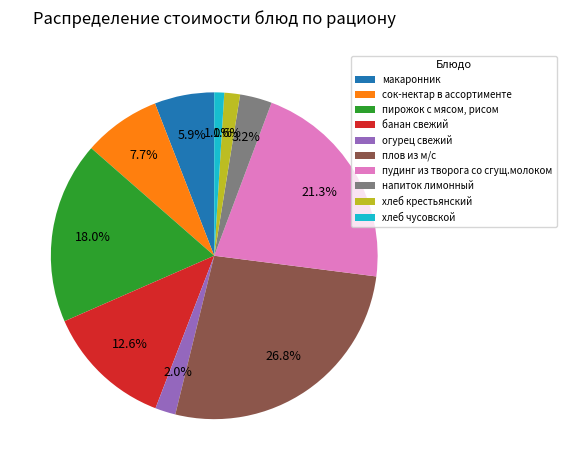

To the nearest percent, what is the average slice percentage?

10%